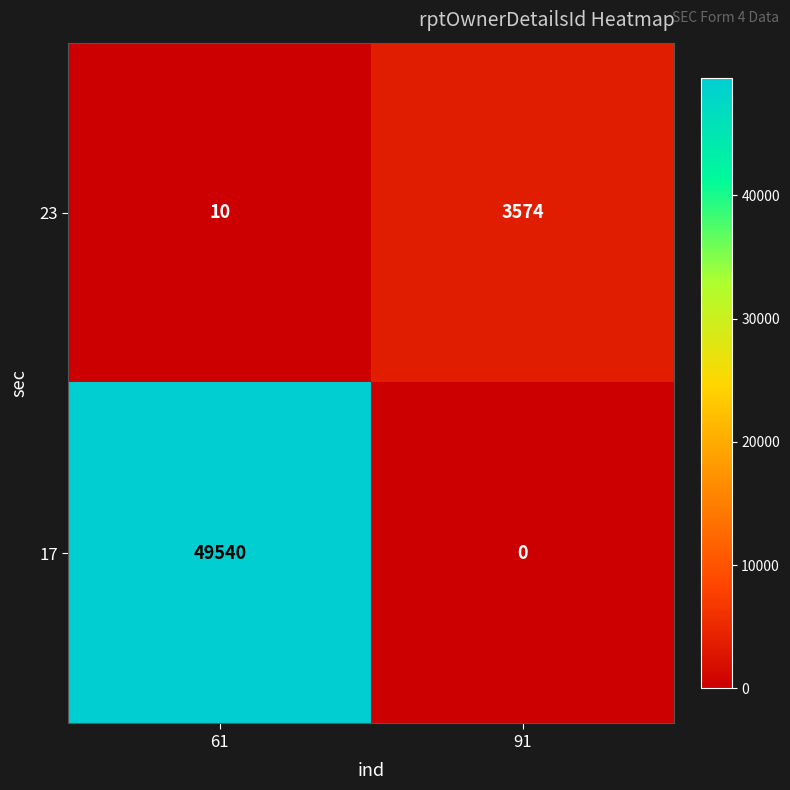

What is the sum of the 23 values at 61 and 91?

3584